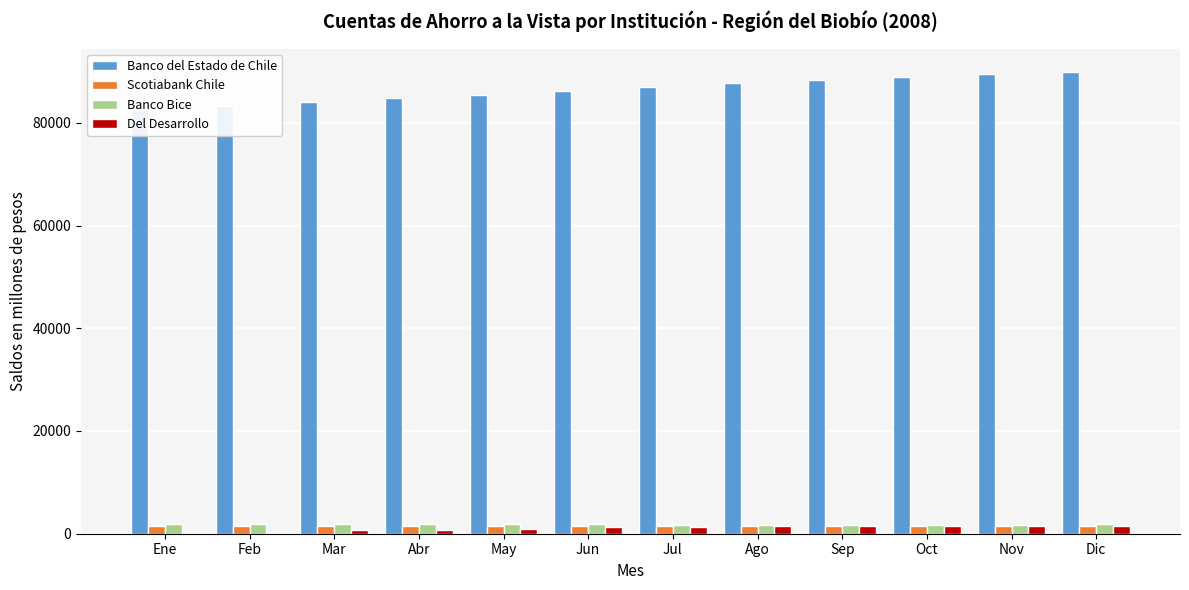

What is the lowest value of the Del Desarrollo series?

104